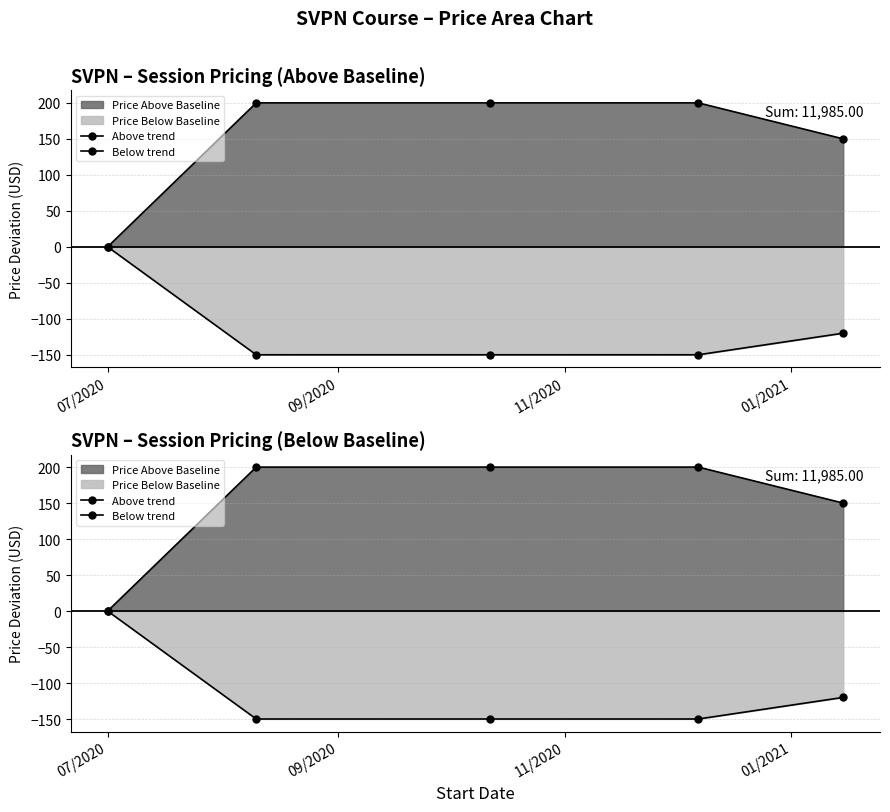

True or false: Above trend and Below trend intersect in this chart.

False